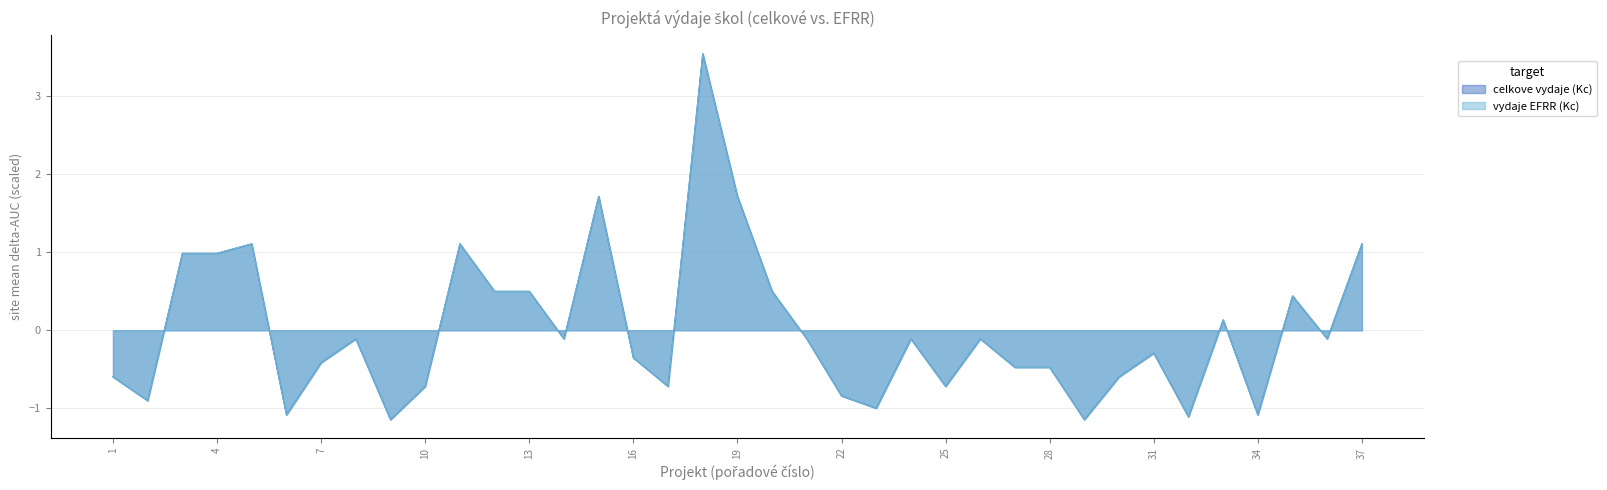

At which label is vydaje EFRR (Kc) closest to 1?

3